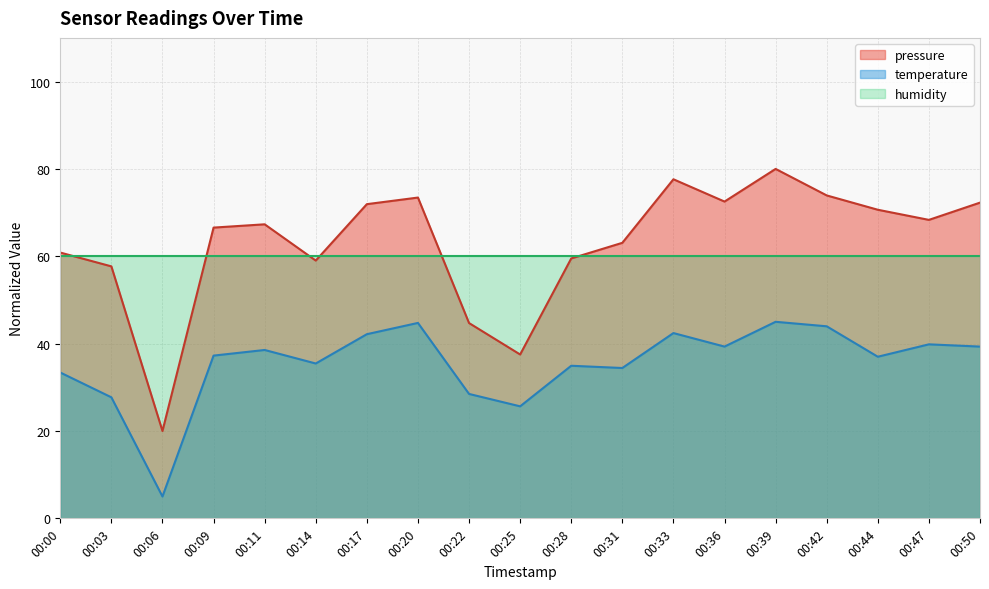

What is the minimum value shown in the chart?

5.0